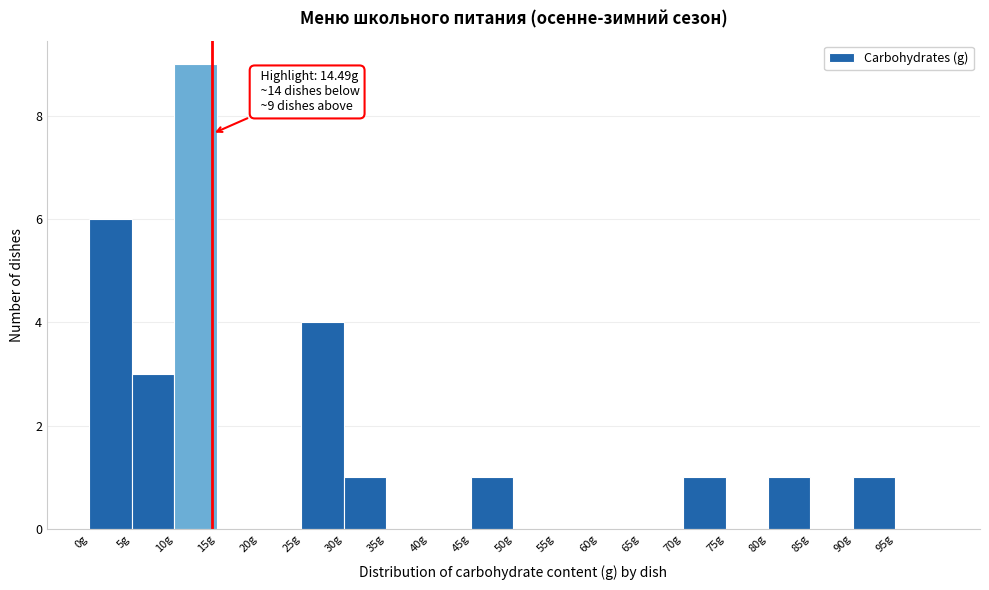

Which range on the x-axis has the tallest bar?

10 to 15